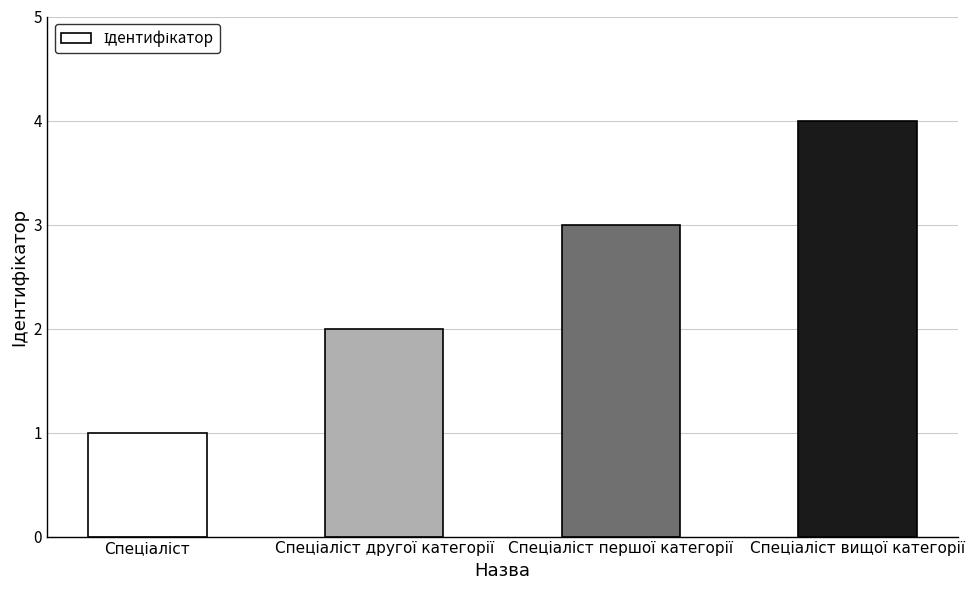

What is the maximum value shown in the chart?

4